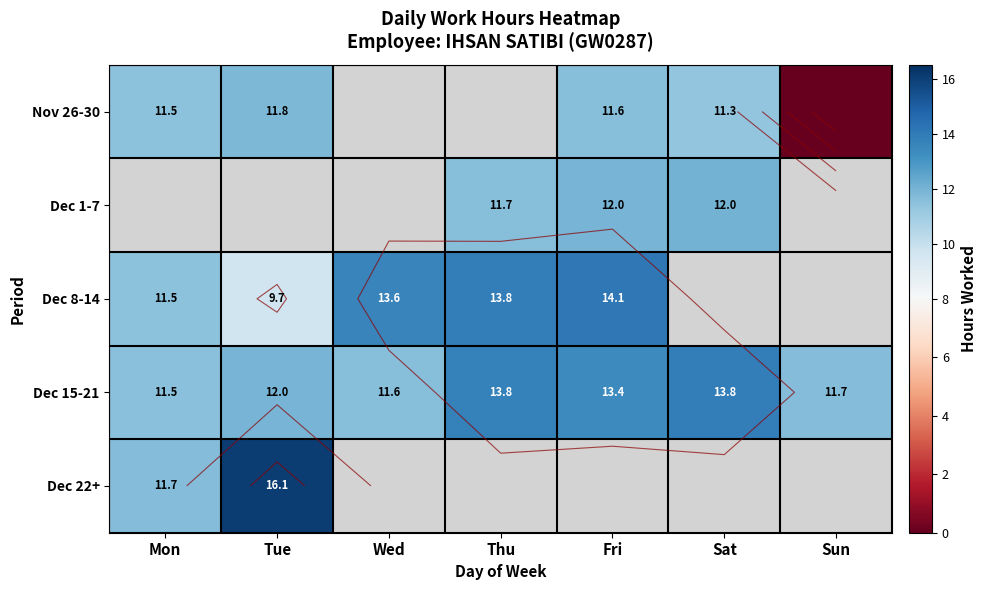

Which category has the highest value in the Dec 15-21 series?

Sat